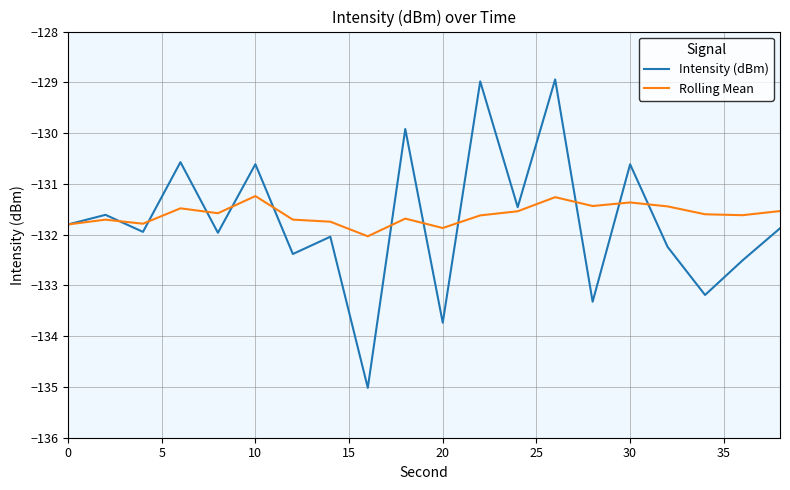

List the series in order of their peak value, lowest first.

Rolling Mean, Intensity (dBm)